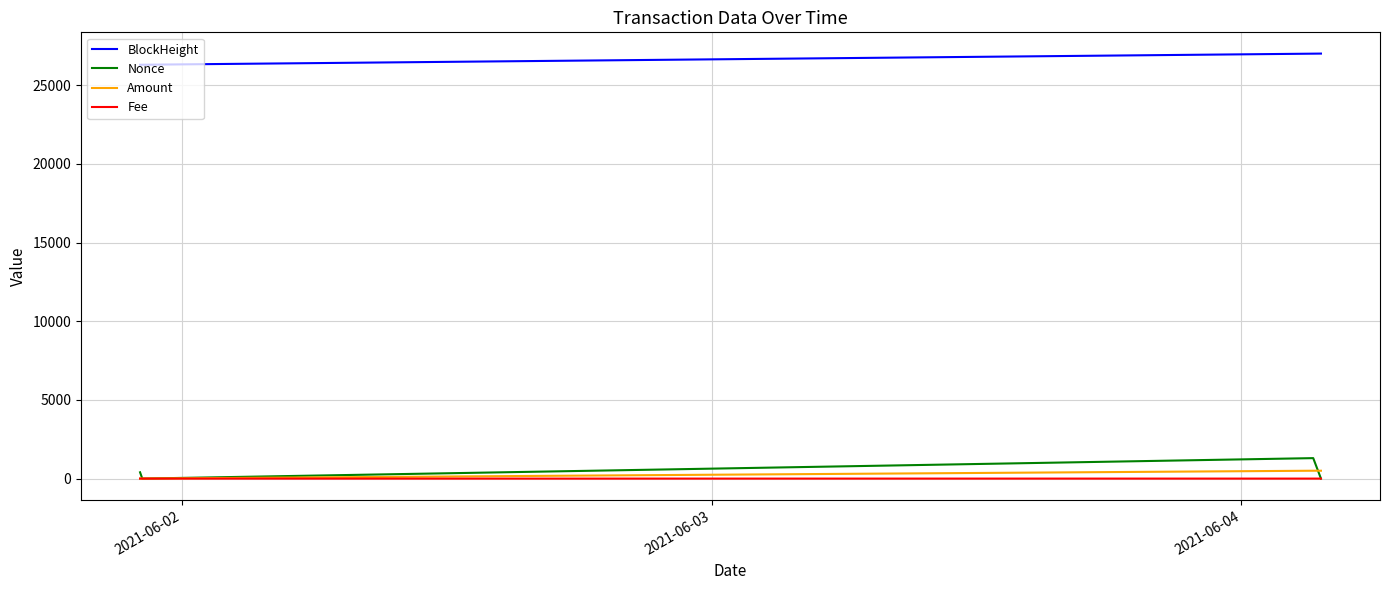

What are all the series names shown in the legend?

BlockHeight, Nonce, Amount, Fee